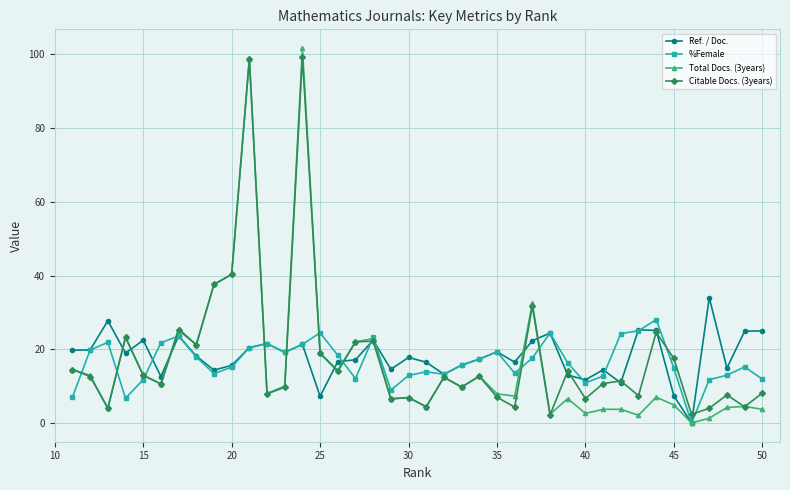

What is the sum of all Citable Docs. (3years) values?

711.4